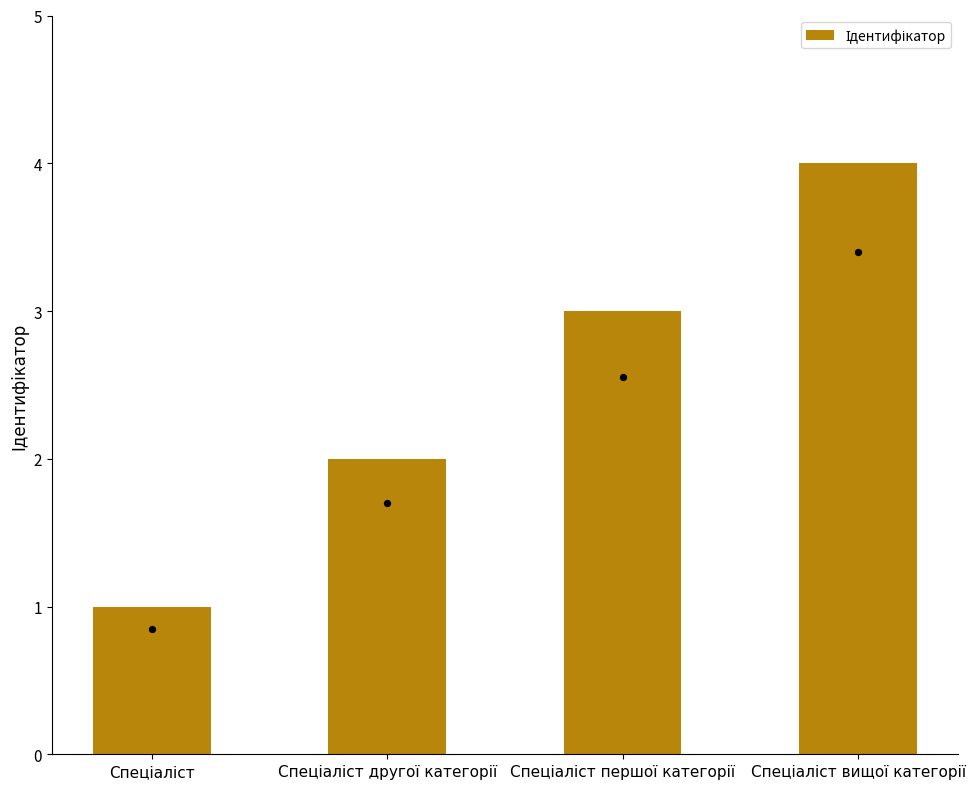

Which has a higher value, Спеціаліст вищої категорії or Спеціаліст другої категорії?

Спеціаліст вищої категорії